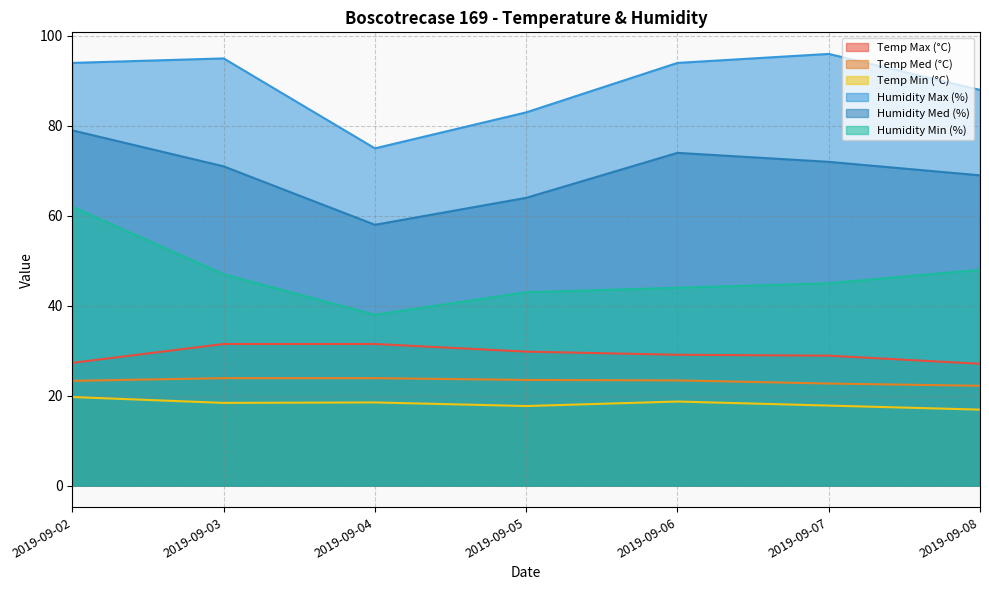

What is the minimum value shown in the chart?

16.9